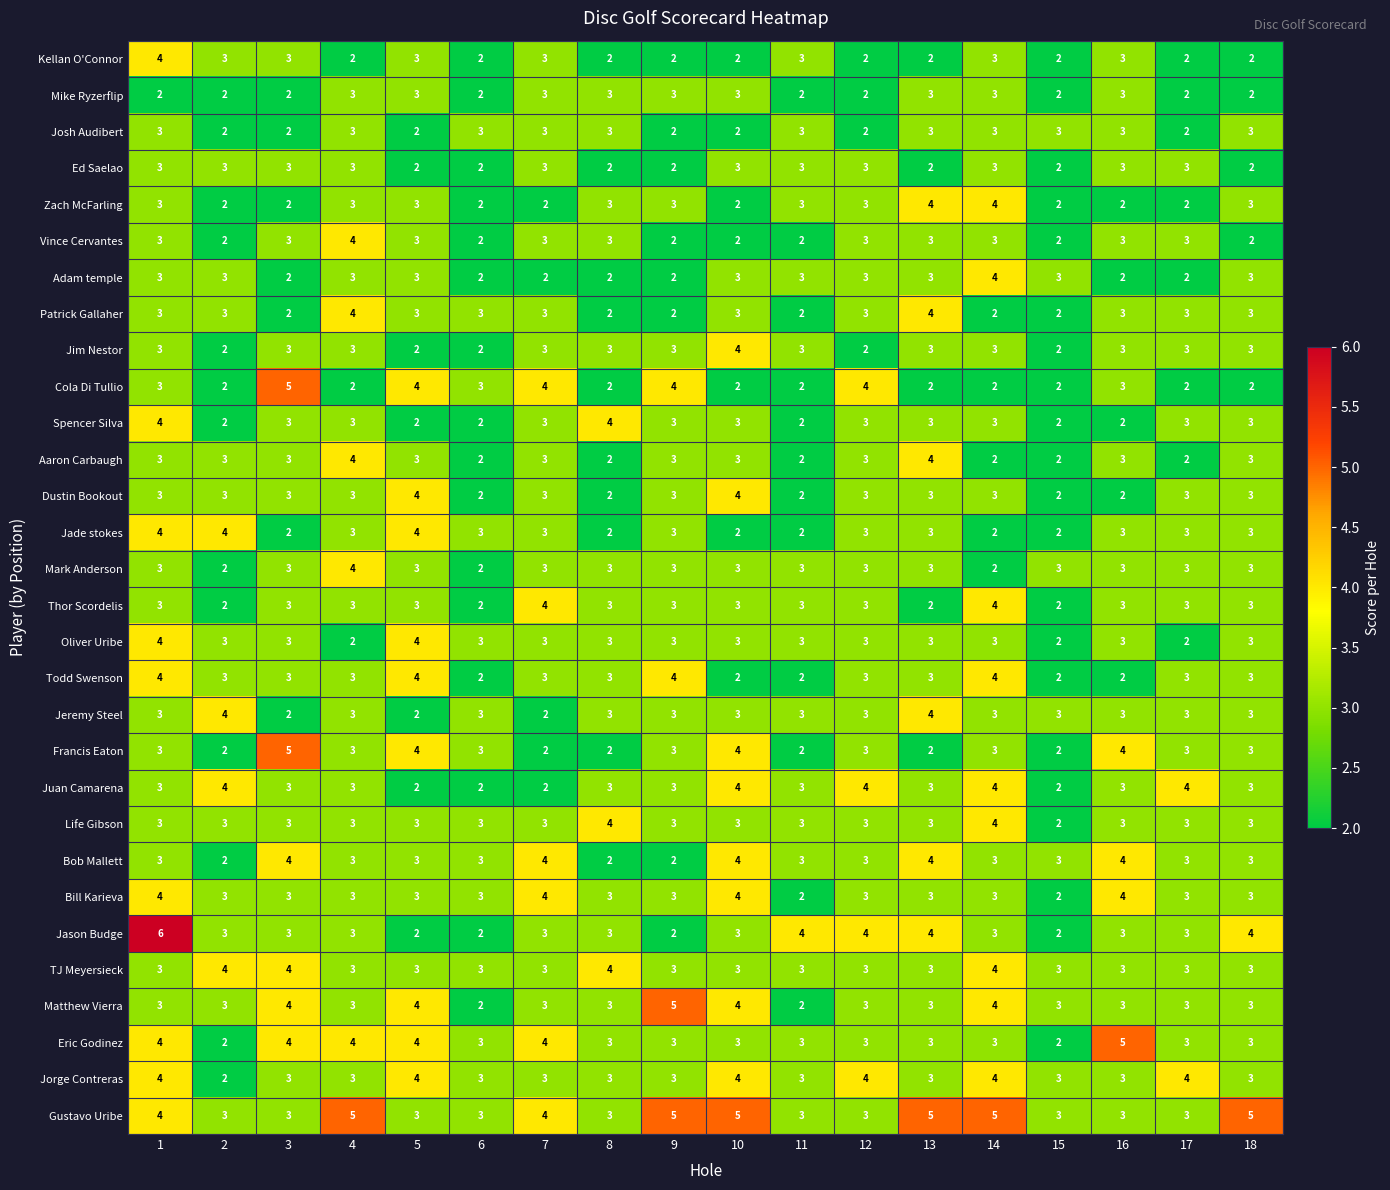

What is the total value across all series at 15?

69